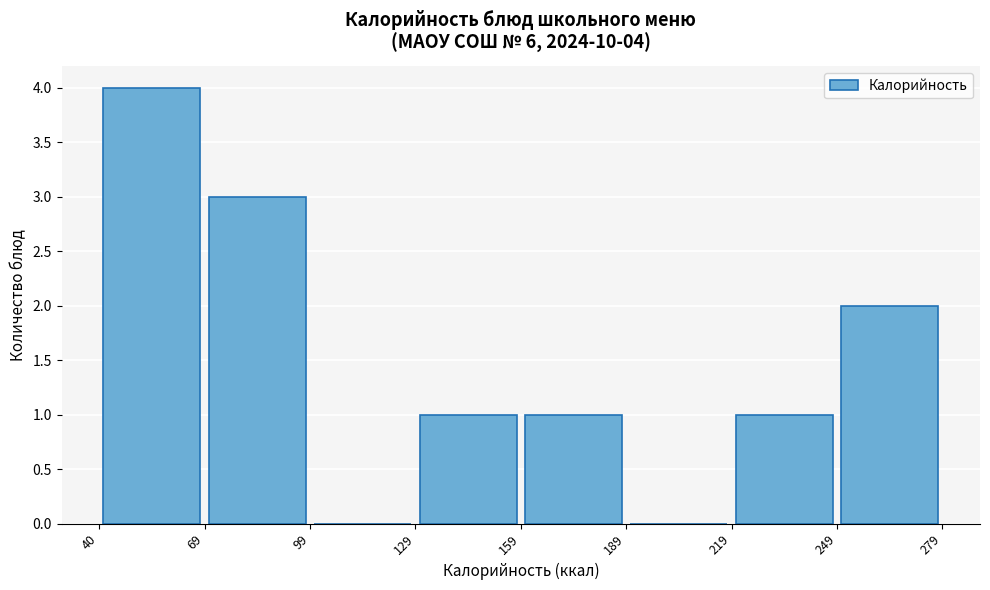

Which range on the x-axis has the tallest bar?

40 to 69